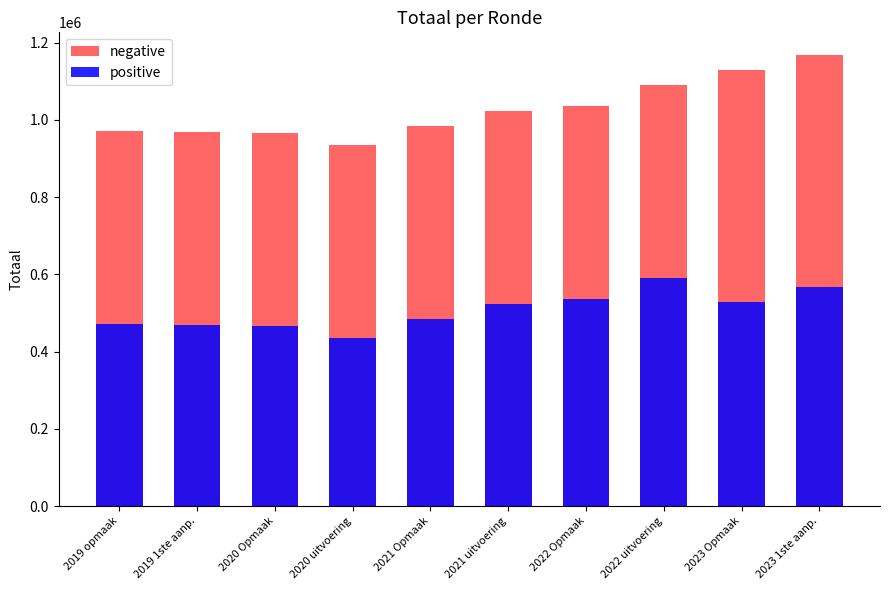

List the series in order of their overall mean, highest first.

negative, positive